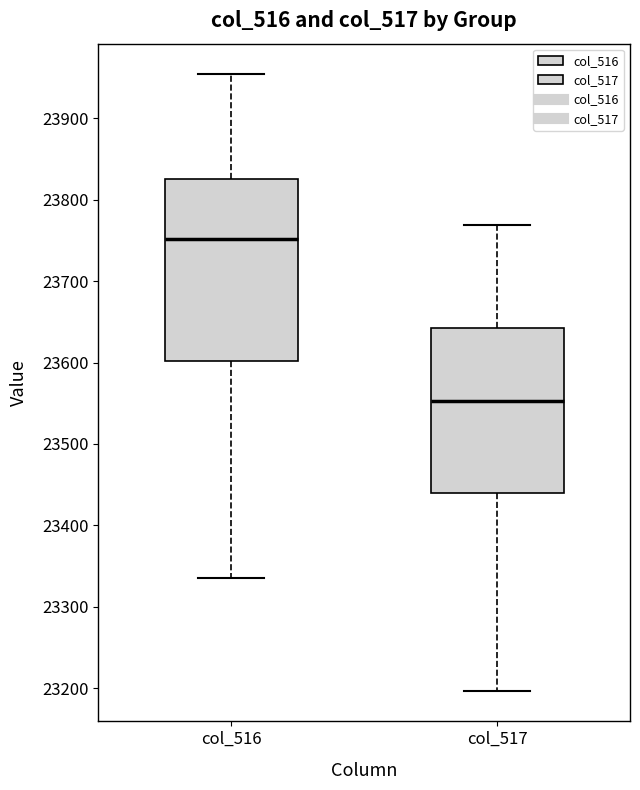

Which box's median line is the lowest?

col_517